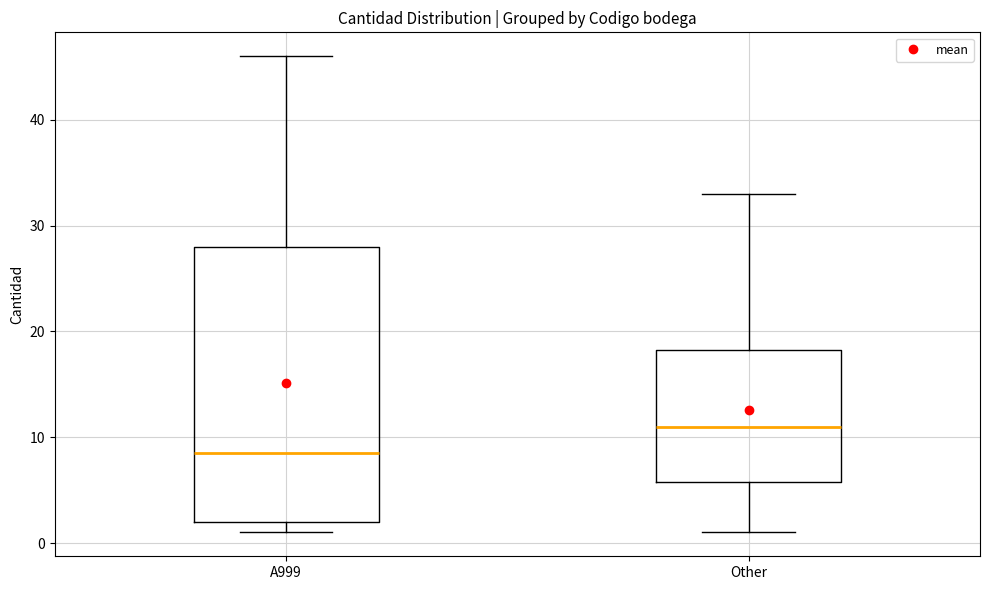

Reading left to right, read every box against the y-axis: the position of its median line, the range the box covers, and the ends of its whiskers. The values are not printed on the chart, so give them approximately, as read against the axis.

A999: median 9, box 2 to 28, whiskers 1 to 46
Other: median 11, box 6 to 18, whiskers 1 to 33